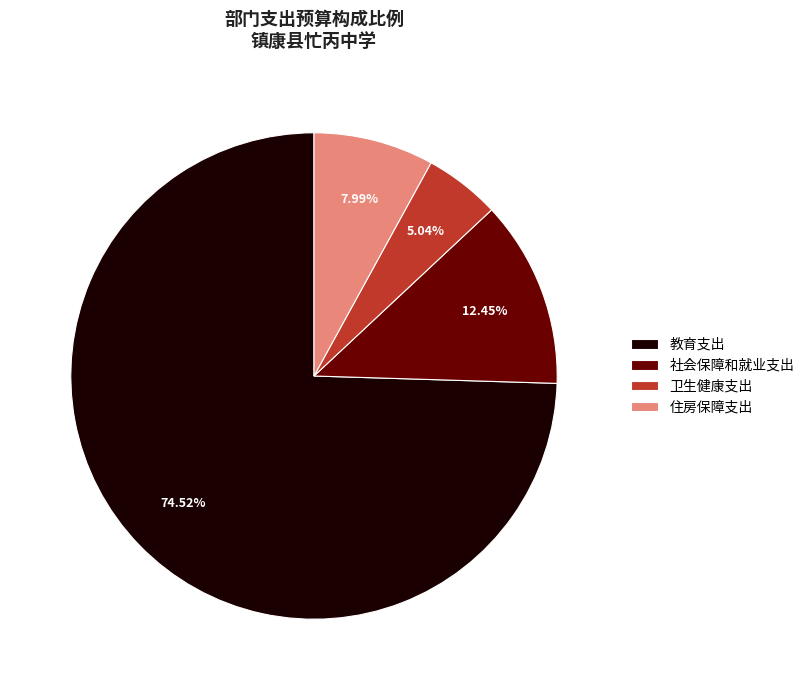

Which category has the smallest portion of the pie?

卫生健康支出